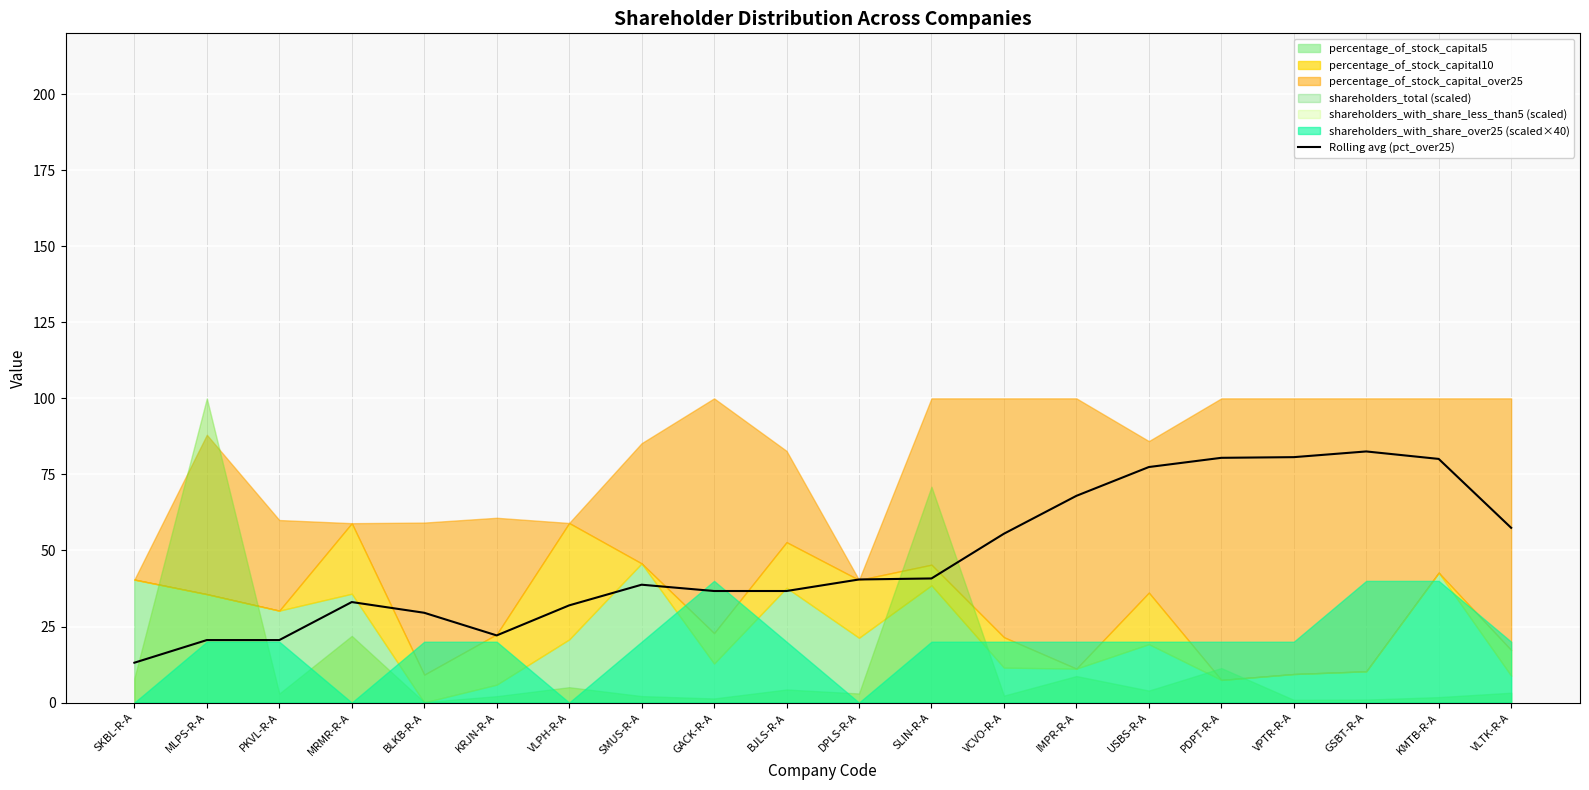

How many interior local peaks (higher than both neighbors) does the data have?

3